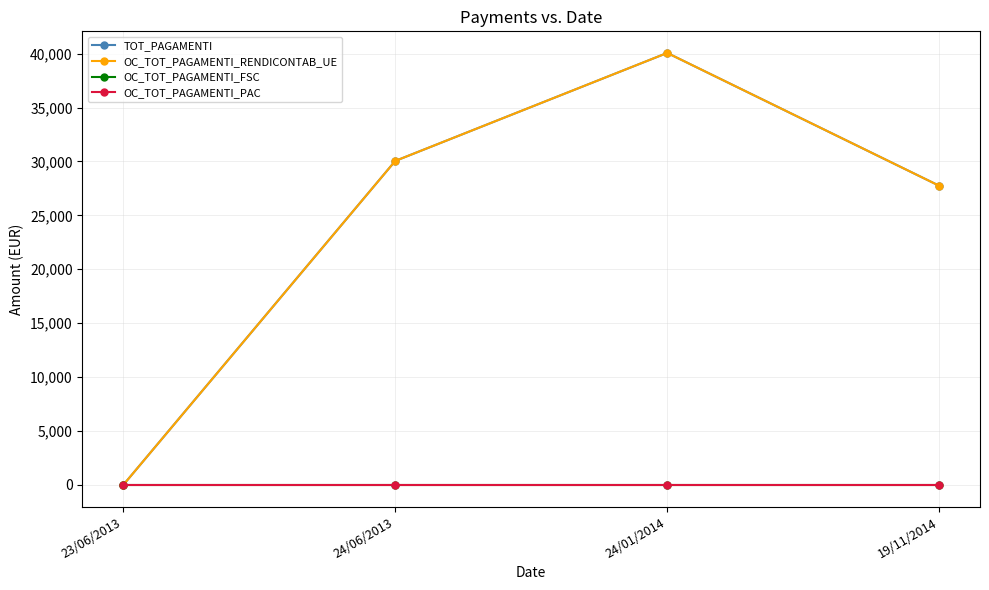

True or false: OC_TOT_PAGAMENTI_RENDICONTAB_UE and OC_TOT_PAGAMENTI_FSC intersect in this chart.

False